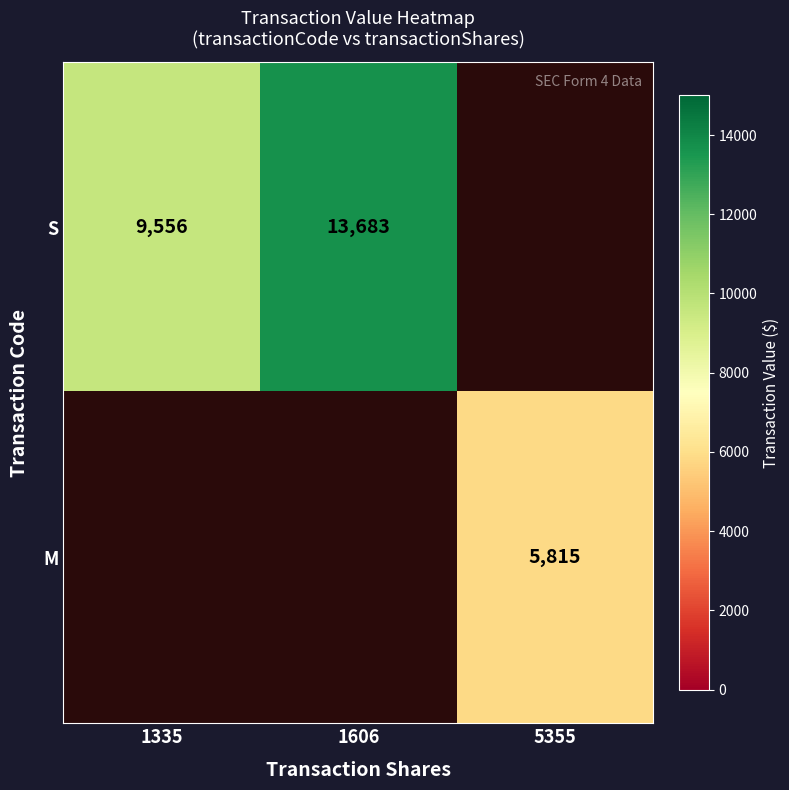

What is the difference between the S values at 1335 and 1606?

4127